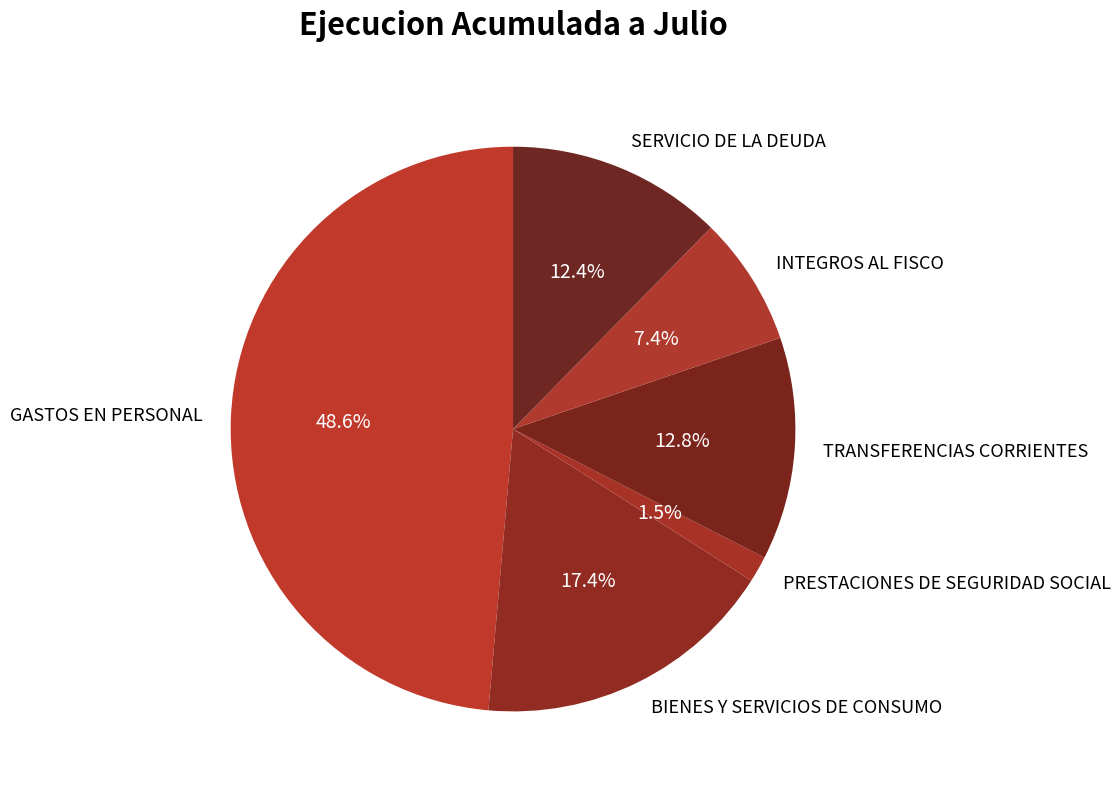

How many slices are in this pie chart?

6